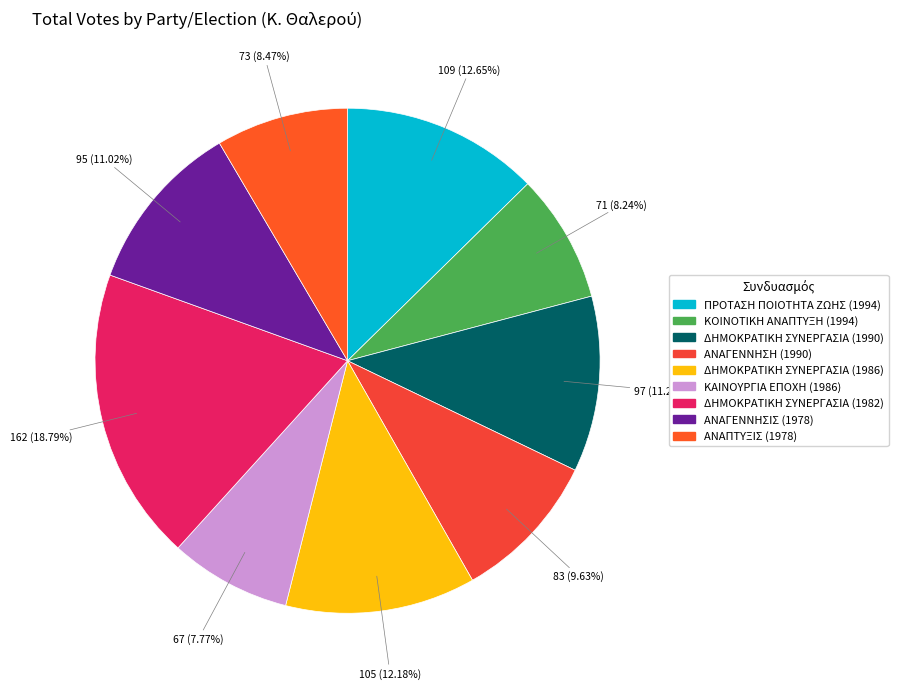

How many slices are in this pie chart?

9